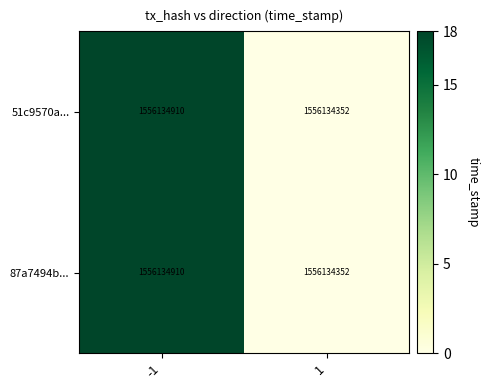

Count the number of categories in the chart.

2